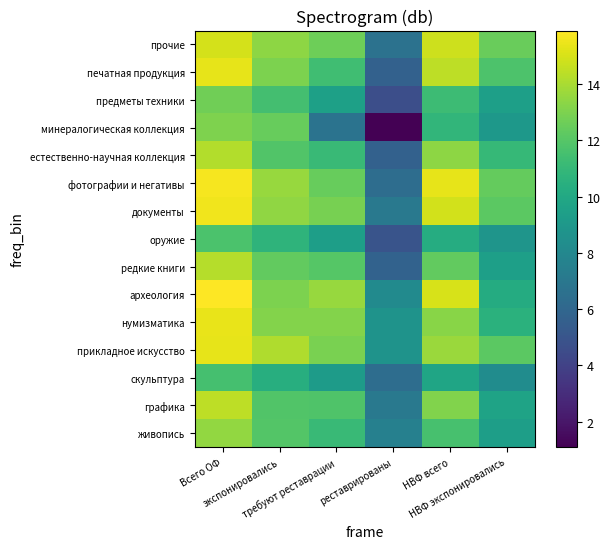

Reading right to left, transcribe all the data shown in this chart.

живопись: НВФ экспонировались=9.4	НВФ всего=11.6	реставрированы=7.6	требуют реставрации=11.2	экспонировались=12.0	Всего ОФ=13.5
графика: НВФ экспонировались=9.7	НВФ всего=13.1	реставрированы=7.1	требуют реставрации=11.8	экспонировались=11.9	Всего ОФ=14.4
скульптура: НВФ экспонировались=8.3	НВФ всего=9.8	реставрированы=6.4	требуют реставрации=9.2	экспонировались=10.4	Всего ОФ=11.5
прикладное искусство: НВФ экспонировались=12.2	НВФ всего=13.7	реставрированы=8.7	требуют реставрации=12.9	экспонировались=14.2	Всего ОФ=15.4
нумизматика: НВФ экспонировались=10.5	НВФ всего=13.3	реставрированы=8.7	требуют реставрации=13.1	экспонировались=13.1	Всего ОФ=15.4
археология: НВФ экспонировались=10.2	НВФ всего=15.0	реставрированы=8.2	требуют реставрации=13.6	экспонировались=13.0	Всего ОФ=15.9
редкие книги: НВФ экспонировались=9.5	НВФ всего=12.3	реставрированы=5.7	требуют реставрации=12.0	экспонировались=12.3	Всего ОФ=14.2
оружие: НВФ экспонировались=8.8	НВФ всего=10.3	реставрированы=5.0	требуют реставрации=9.4	экспонировались=10.7	Всего ОФ=11.7
документы: НВФ экспонировались=12.2	НВФ всего=14.9	реставрированы=7.1	требуют реставрации=12.9	экспонировались=13.4	Всего ОФ=15.6
фотографии и негативы: НВФ экспонировались=12.4	НВФ всего=15.4	реставрированы=6.4	требуют реставрации=12.5	экспонировались=13.6	Всего ОФ=15.7
естественно-научная коллекция: НВФ экспонировались=11.0	НВФ всего=13.4	реставрированы=5.7	требуют реставрации=11.2	экспонировались=11.9	Всего ОФ=14.2
минералогическая коллекция: НВФ экспонировались=9.0	НВФ всего=10.9	реставрированы=1.1	требуют реставрации=6.7	экспонировались=12.4	Всего ОФ=13.1
предметы техники: НВФ экспонировались=9.5	НВФ всего=11.3	реставрированы=4.6	требуют реставрации=9.5	экспонировались=11.5	Всего ОФ=12.7
печатная продукция: НВФ экспонировались=11.8	НВФ всего=14.4	реставрированы=5.7	требуют реставрации=11.4	экспонировались=13.0	Всего ОФ=15.3
прочие: НВФ экспонировались=12.5	НВФ всего=14.8	реставрированы=6.7	требуют реставрации=12.7	экспонировались=13.4	Всего ОФ=14.9